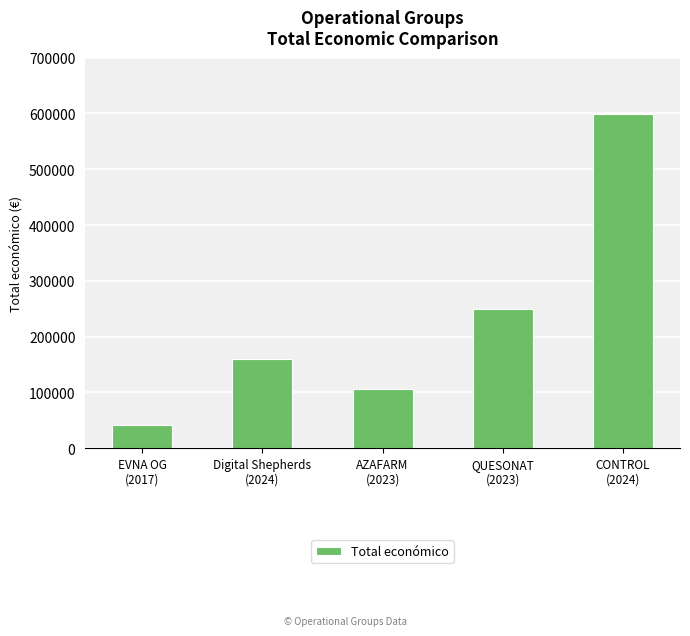

What is the ratio of the value at EVNA OG
(2017) to the value at QUESONAT
(2023)?

0.2